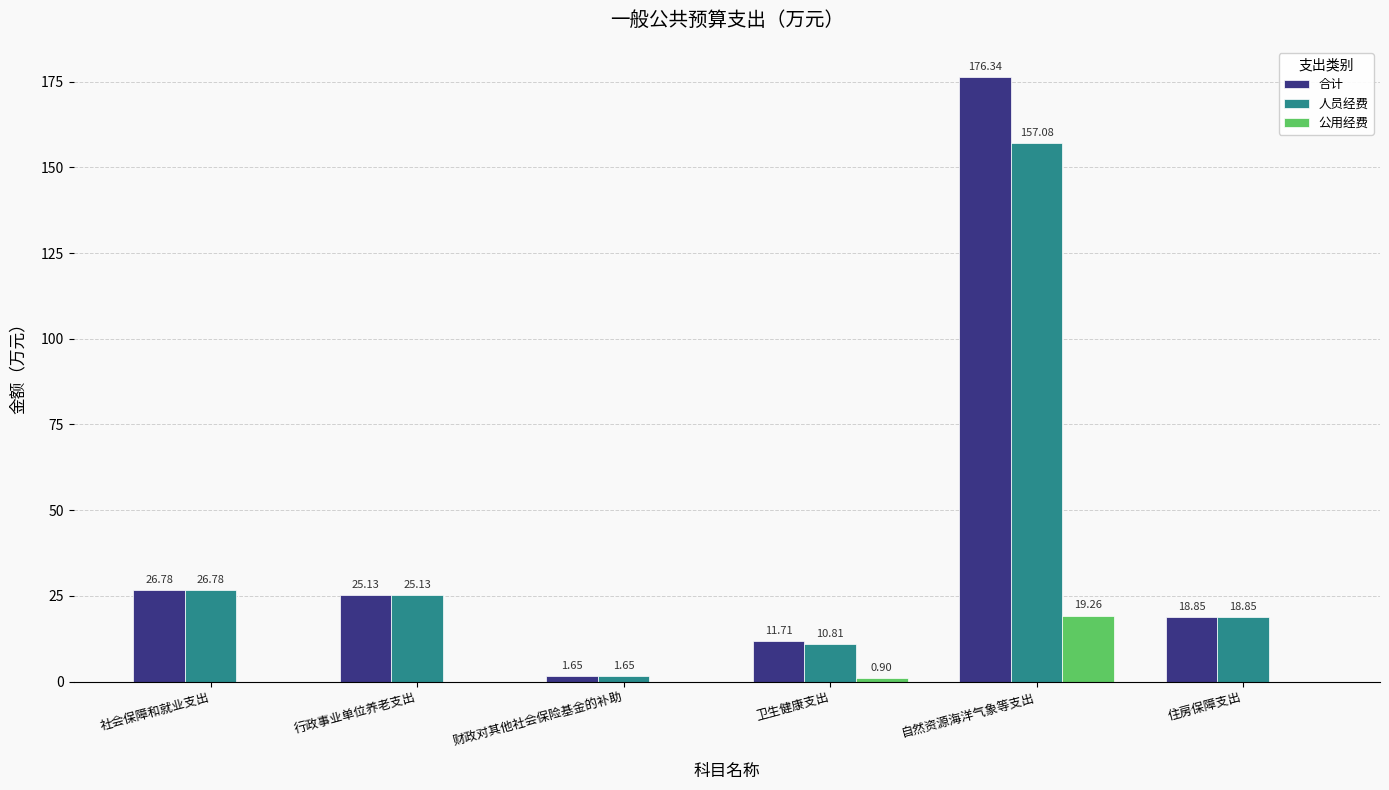

Which category has the highest value across all series?

自然资源海洋气象等支出